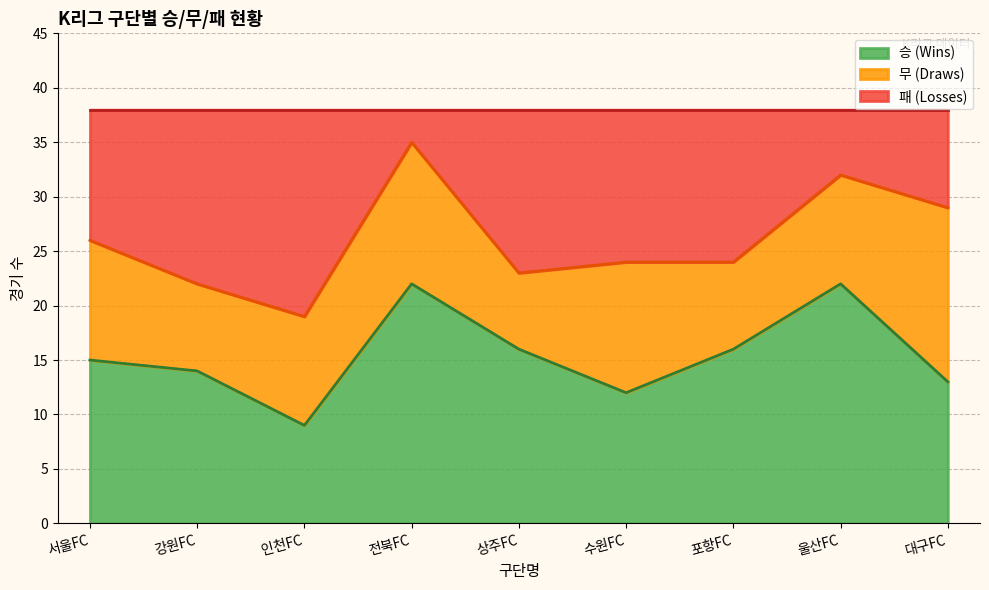

Is it true that 승 (Wins) equals 22 at 전북FC?

True